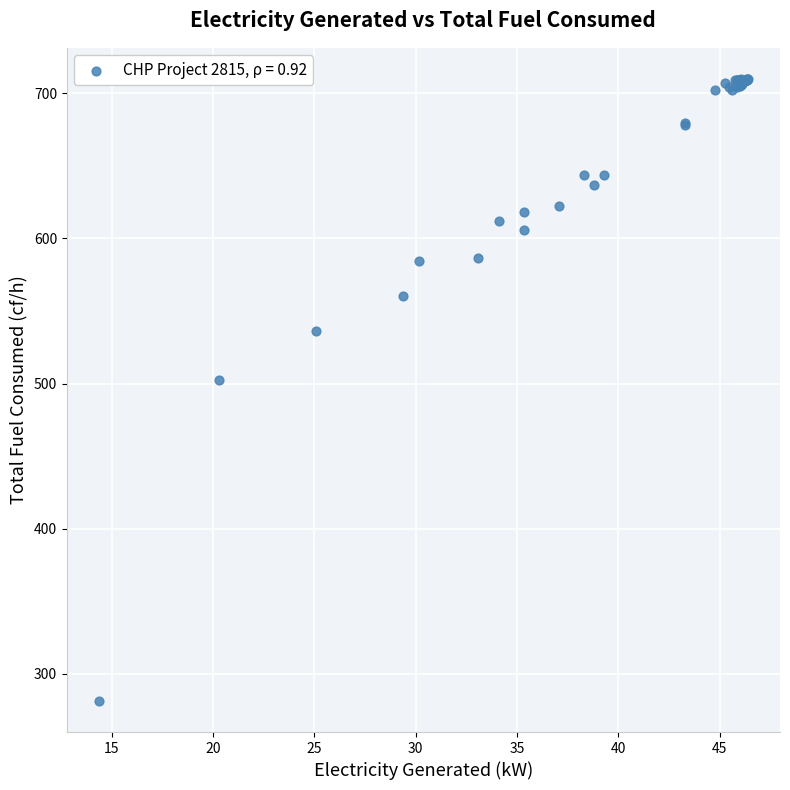

What Y value in the scatter plot is closest to 495?

502.1